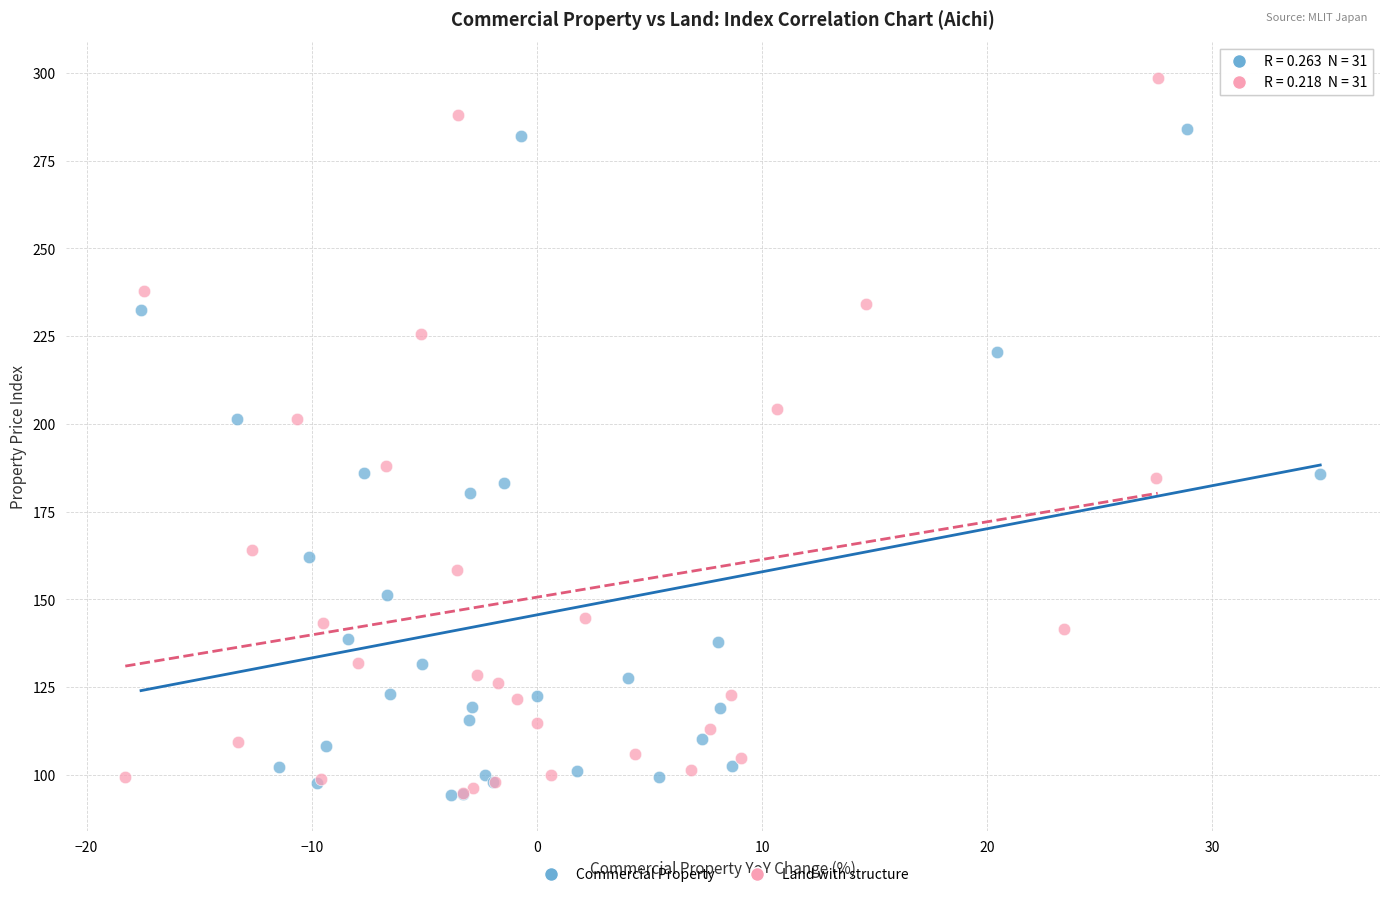

Which series reaches the maximum Y coordinate?

Land with structure